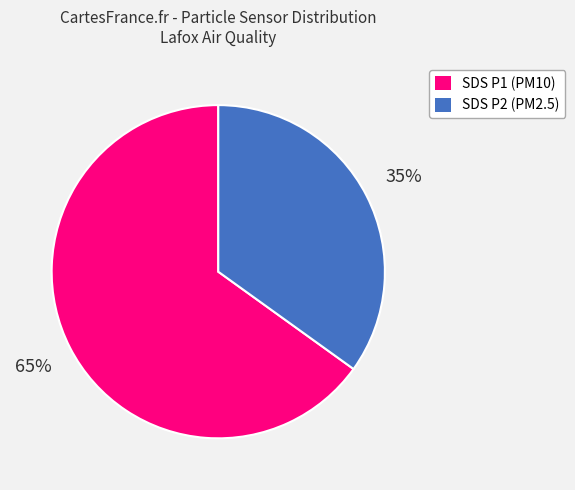

Combined, do SDS P2 (PM2.5) and SDS P1 (PM10) account for over 50%?

Yes